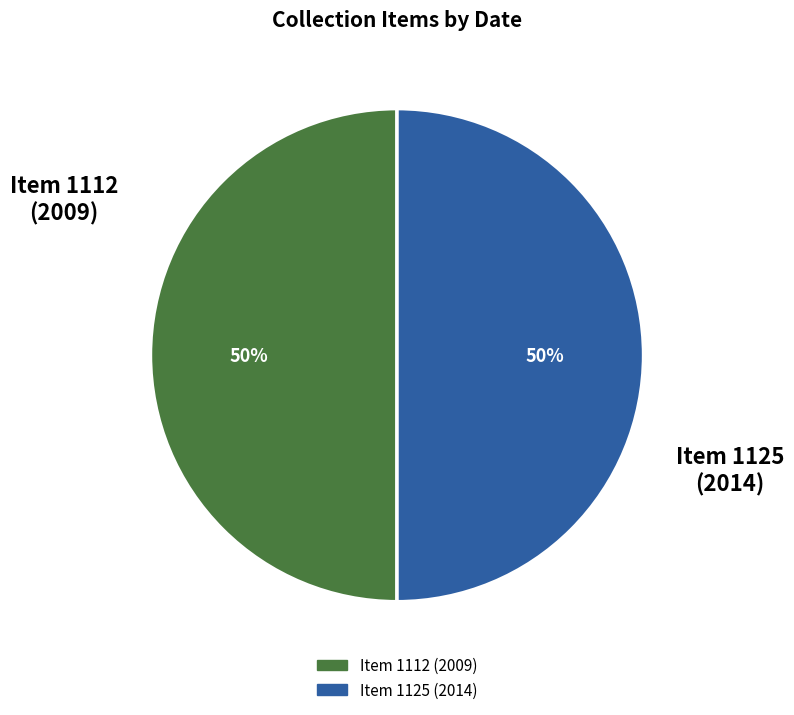

To the nearest percent, what portion does Item 1112 (2009) represent?

50%